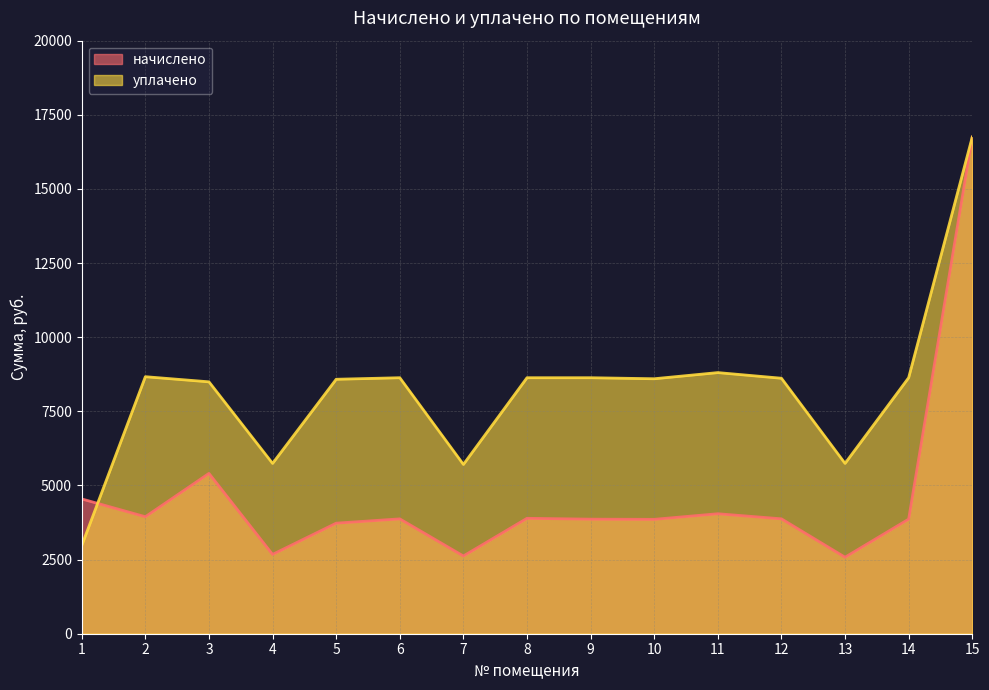

How many lines are shown in the chart?

2